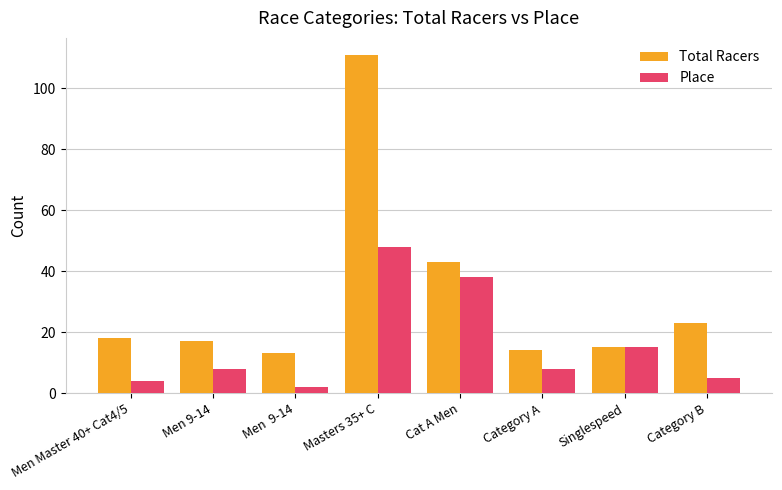

What is the label of the 2nd bar from the right?

Singlespeed